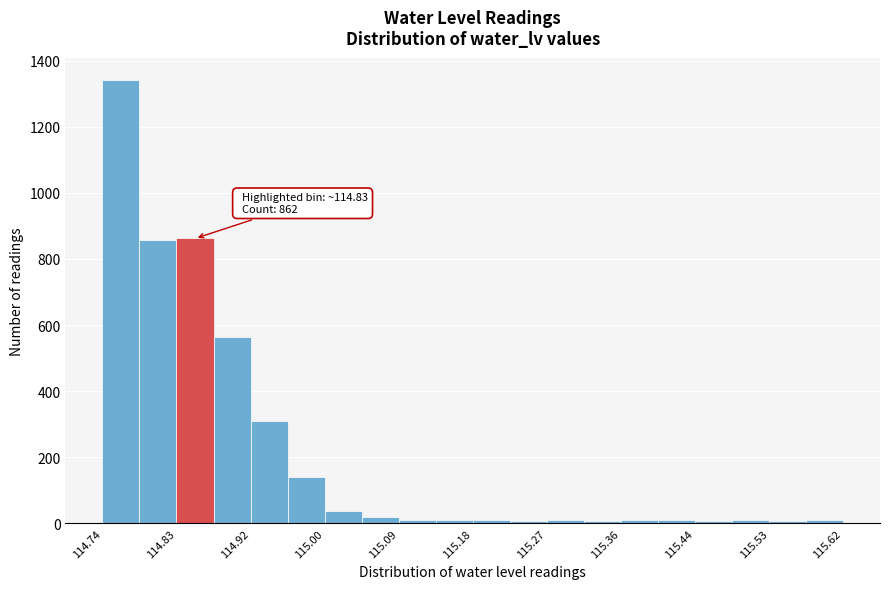

Which range on the x-axis has the tallest bar?

114.740 to 114.784